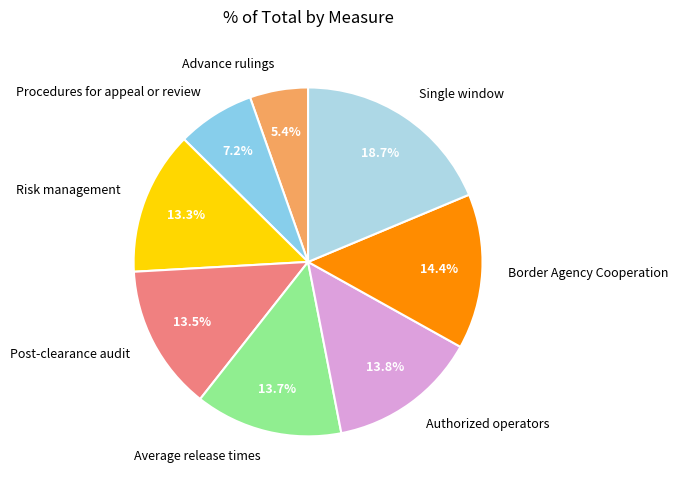

To the nearest percent, what portion does Risk management represent?

13%